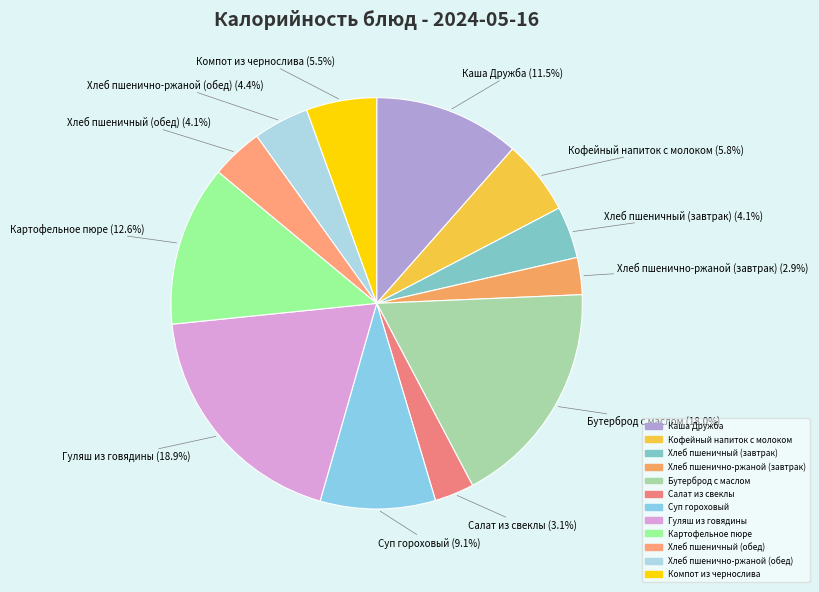

Is it true that Хлеб пшеничный (обед) is 14% of the pie?

False